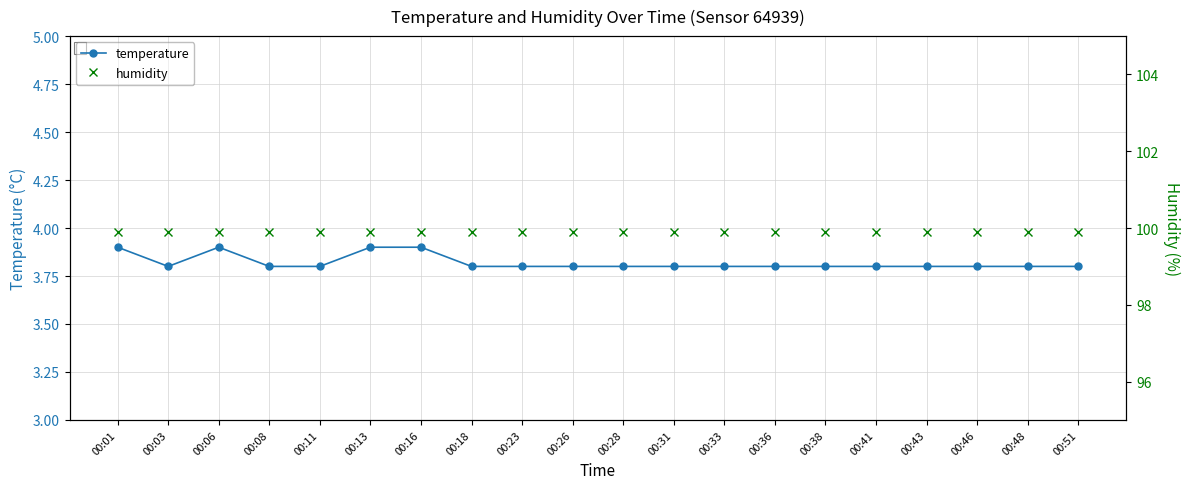

Read the humidity value at 00:26.

99.9